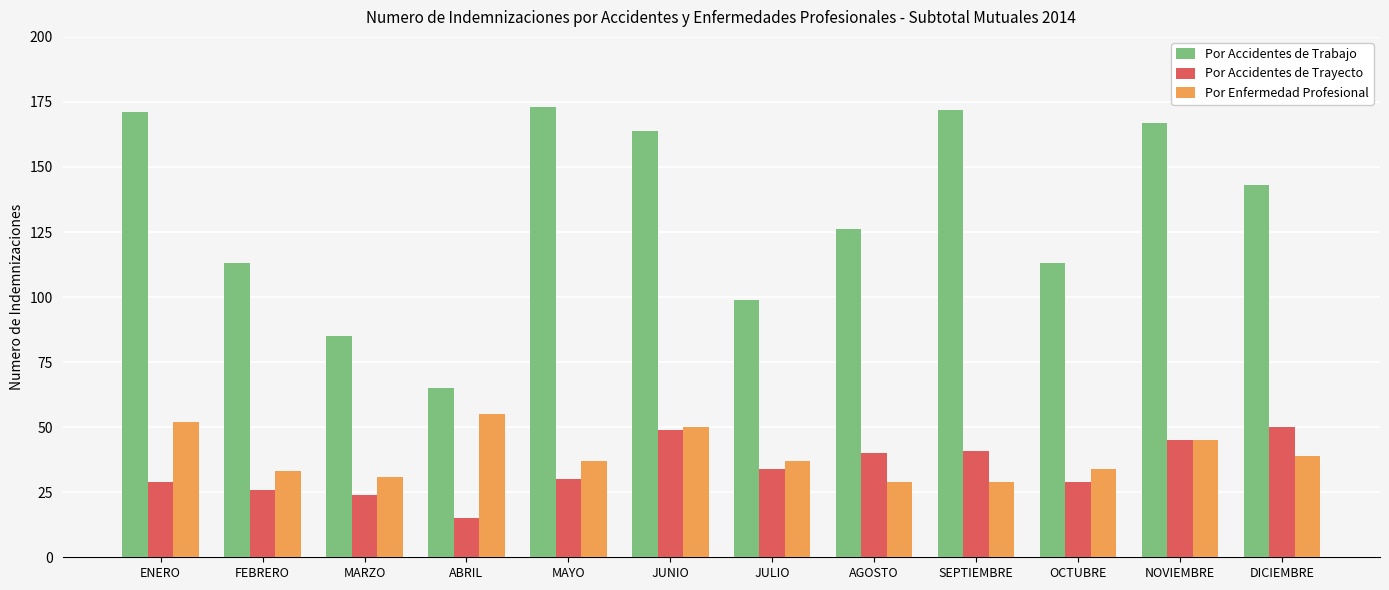

Is it true that Por Accidentes de Trayecto equals 30 at MAYO?

True